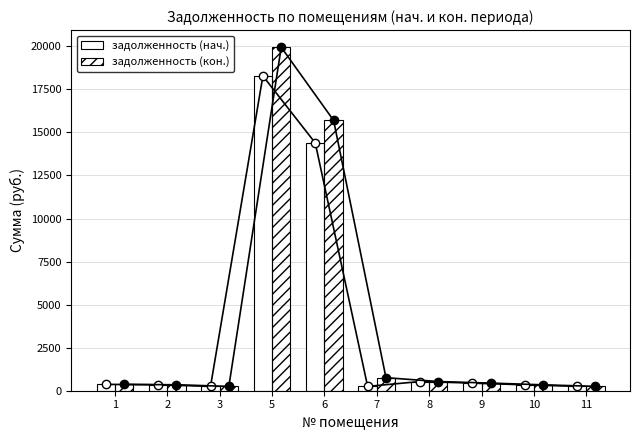

What is the difference between the maximum and second lowest values in the задолженность (кон.) series?

19689.2